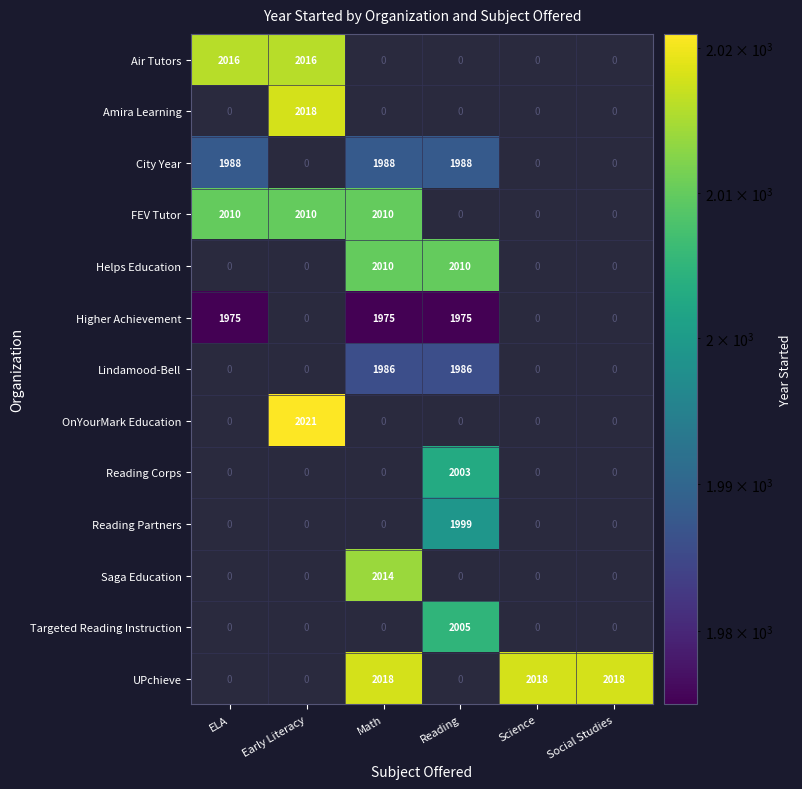

The value of Lindamood-Bell at Reading is 1986. True or false?

True